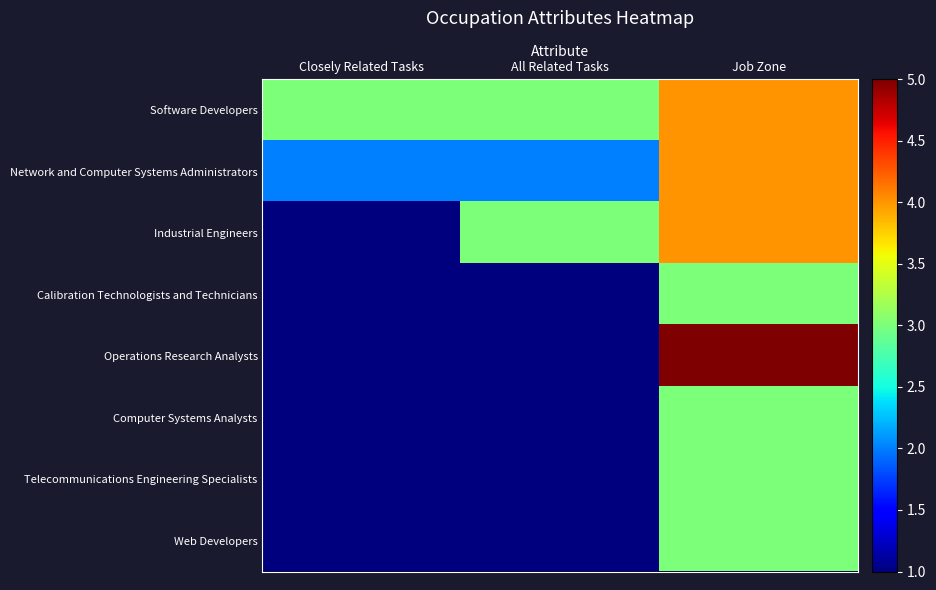

At which category does the chart reach its peak across all series?

Job Zone